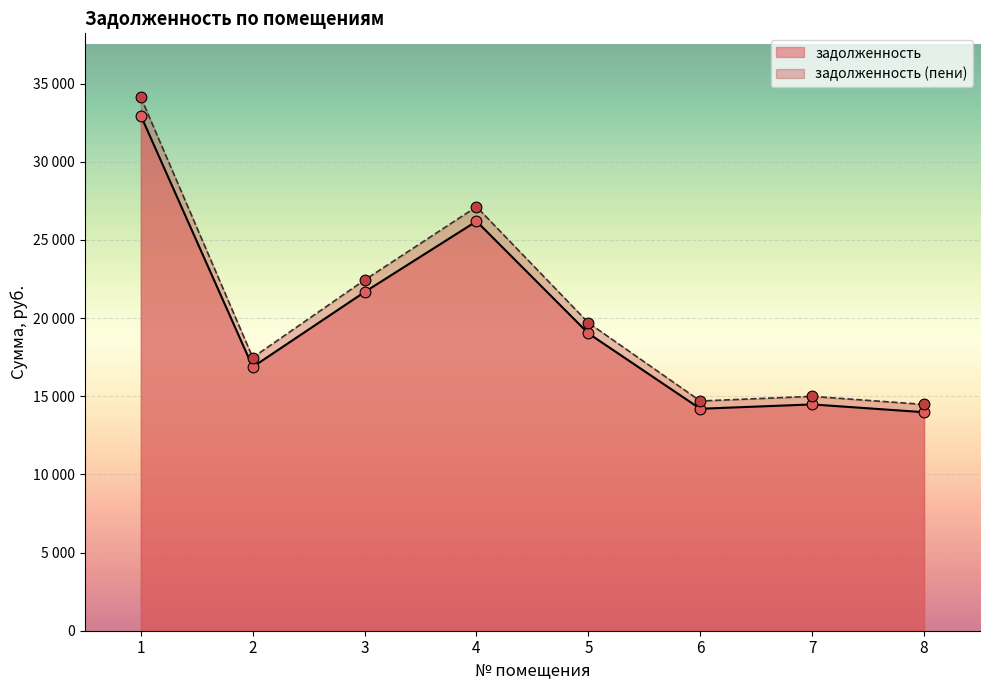

Which series reaches the maximum Y coordinate?

задолженность (пени)